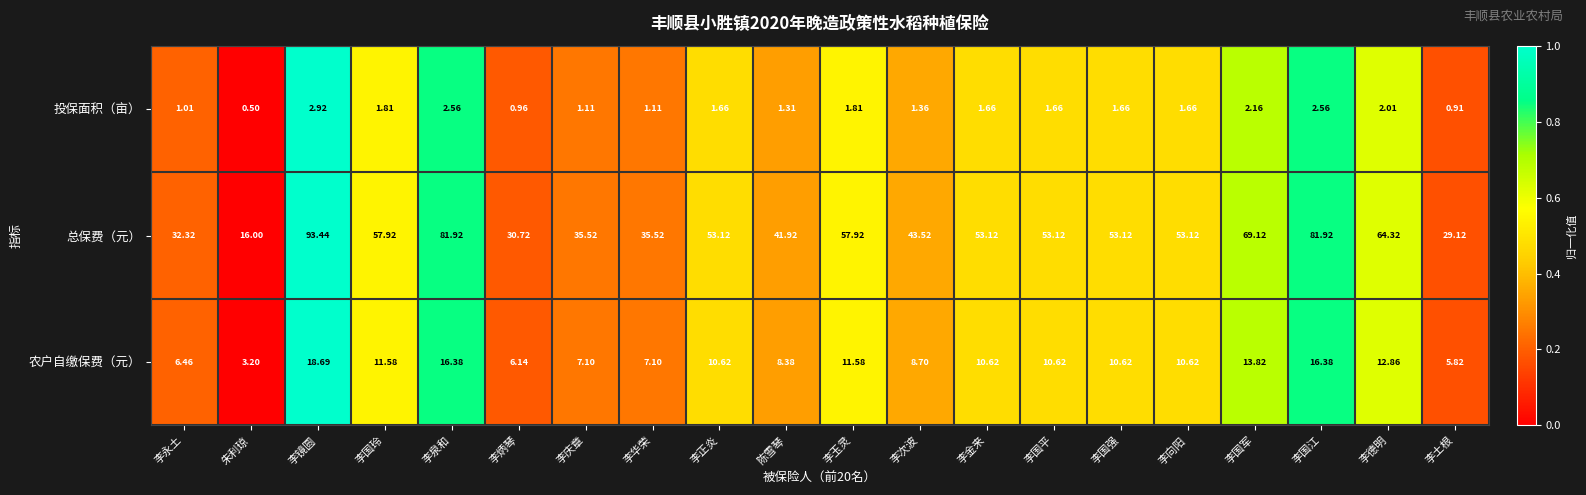

At which category is the sum across all series the highest?

李镜圆